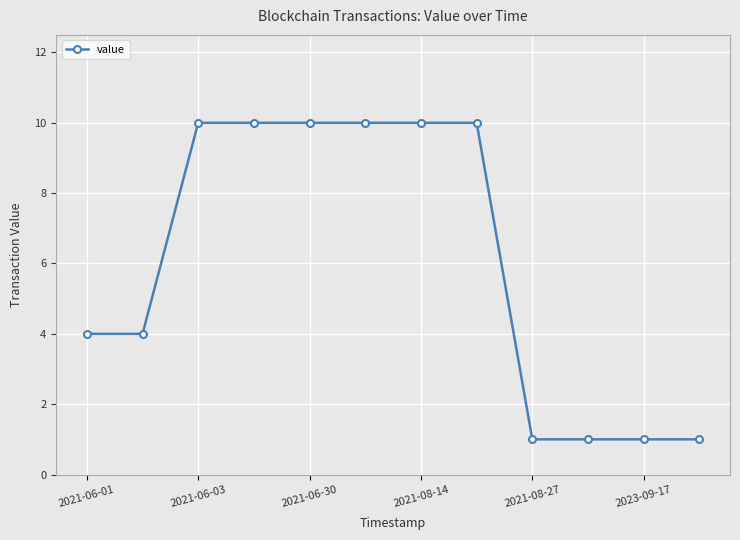

What is the value of the 5th point from the left?

10